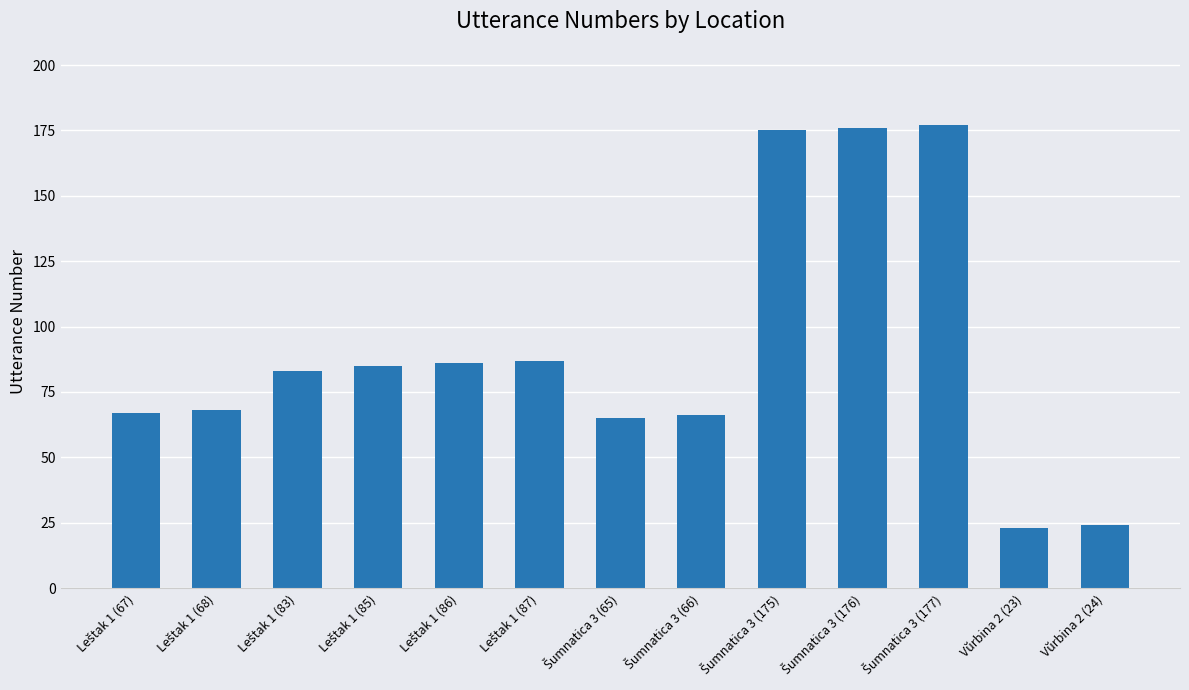

What is the label of the 13th bar from the left?

Vŭrbina 2 (24)